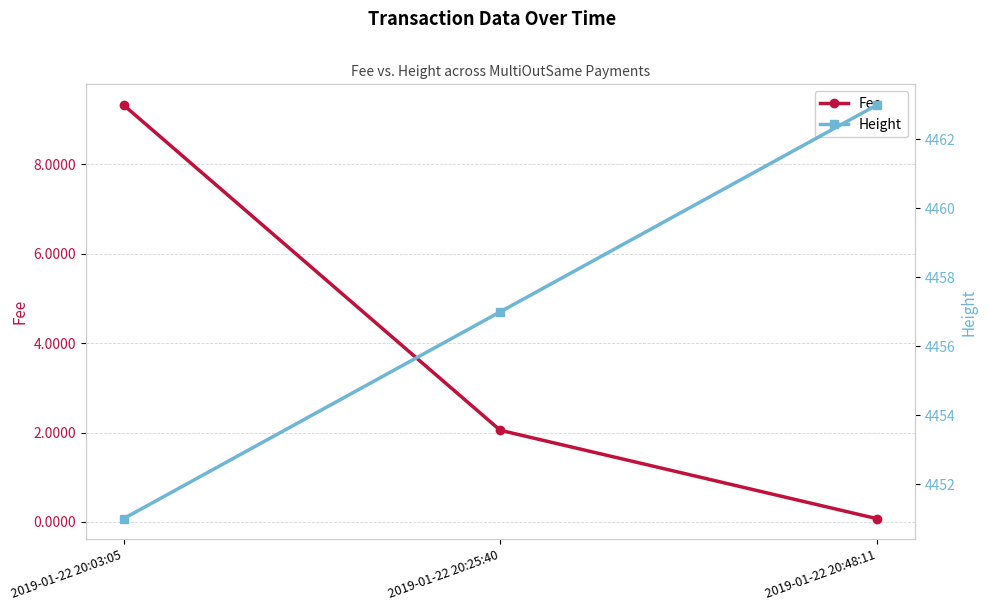

How many lines are shown in the chart?

2